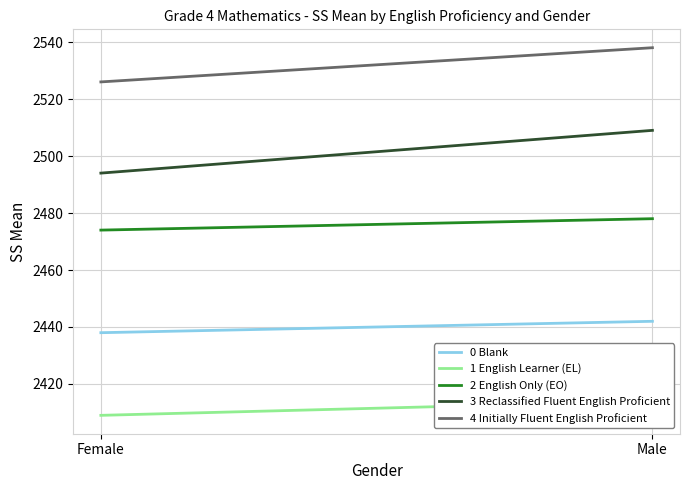

At how many categories does at least one series exceed 2473?

2